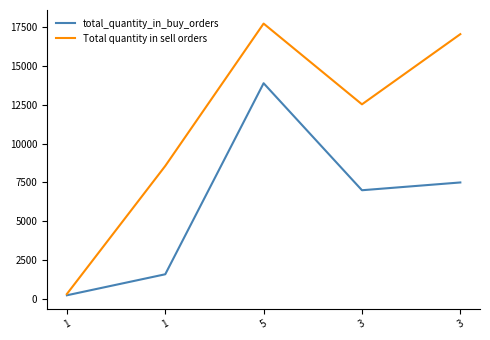

Count the number of categories in the chart.

5